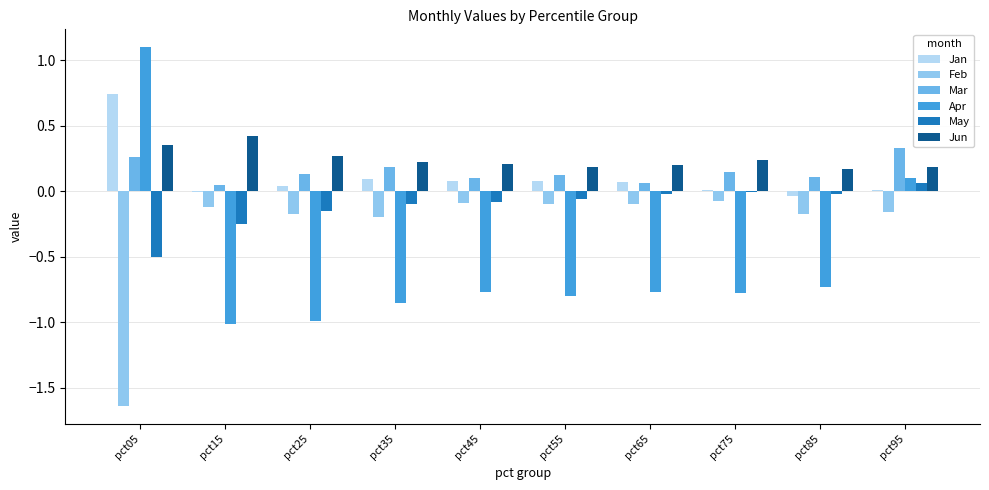

What are all the series names shown in the legend?

Jan, Feb, Mar, Apr, May, Jun